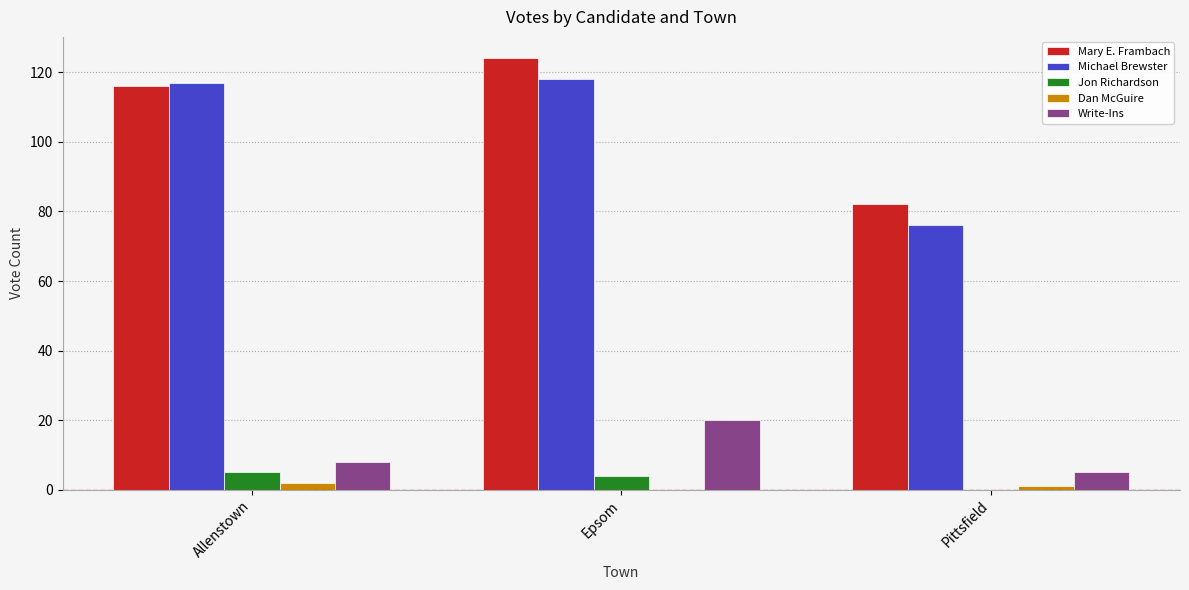

Which series changed the most between Allenstown and Pittsfield?

Michael Brewster